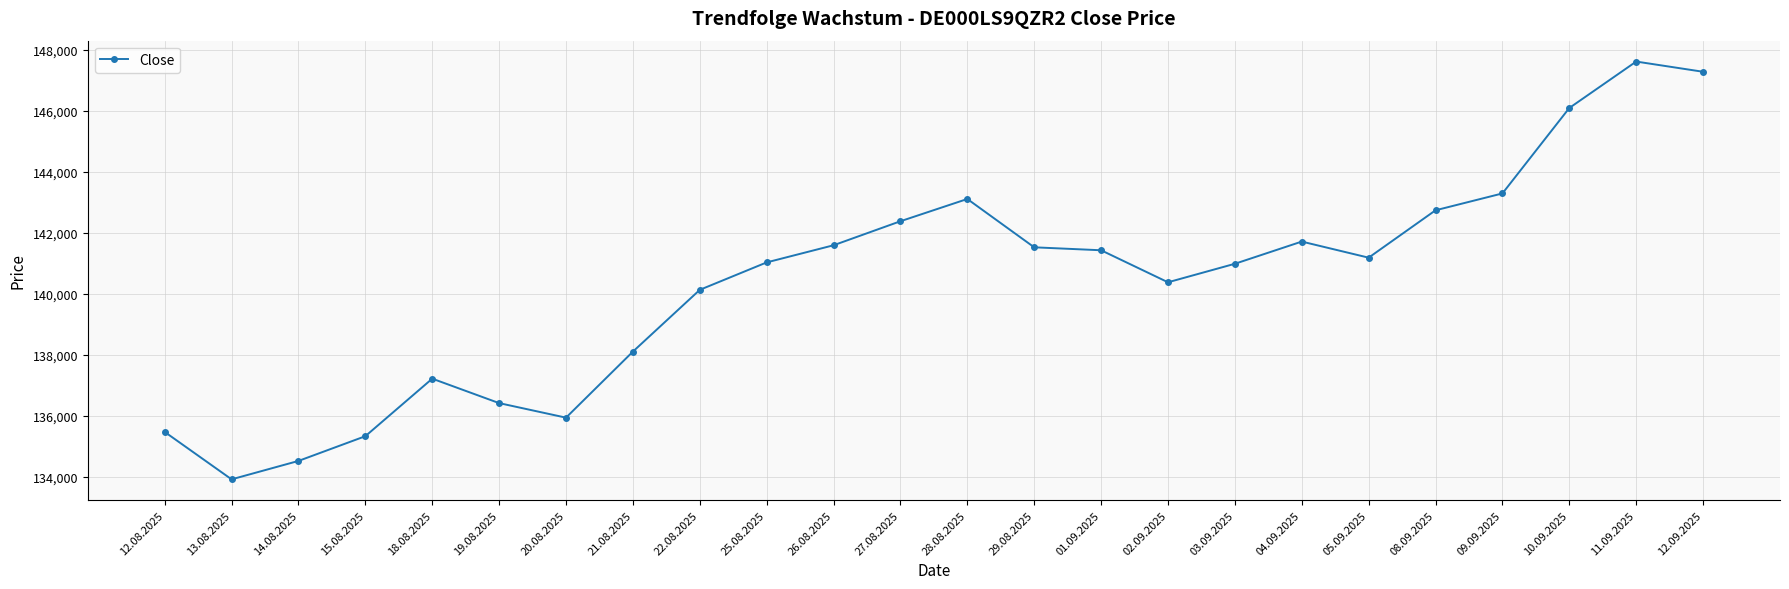

What is the change in value from 25.08.2025 to 12.09.2025?

+6252